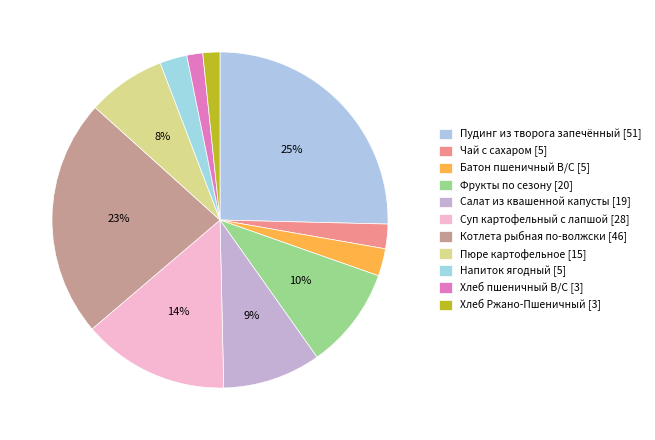

What percentage is the Чай с сахаром slice, to the nearest percent?

2%